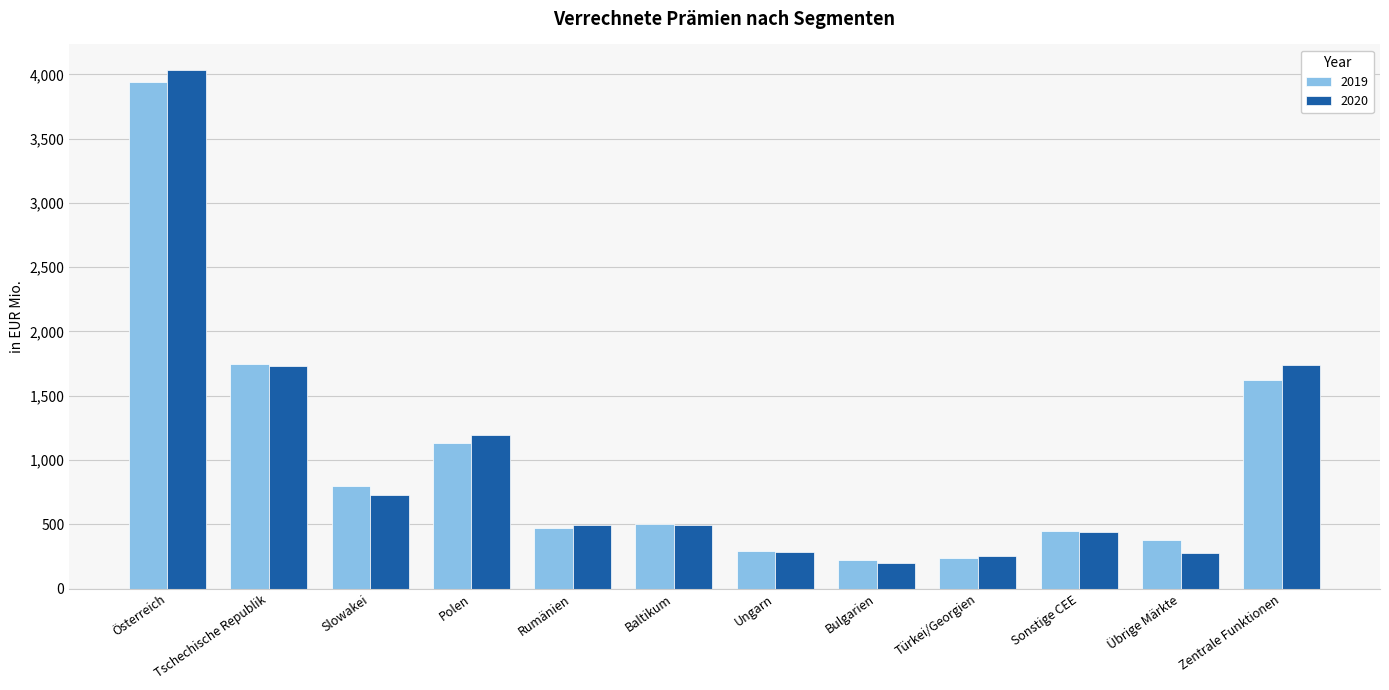

What is the value of the 2020 bar at the 1st from the left?

4030.7